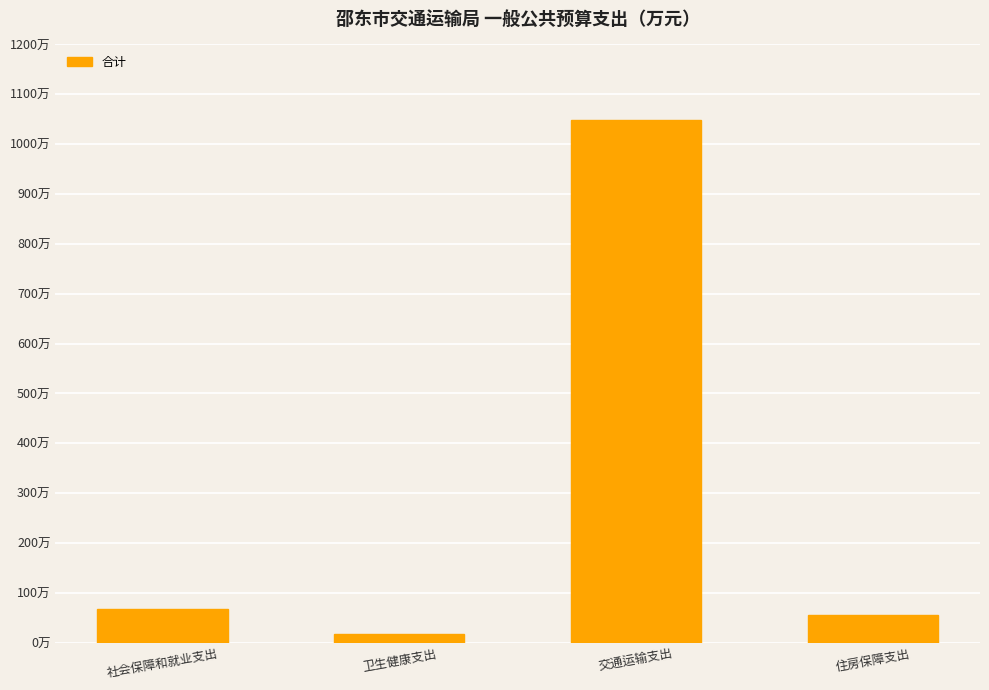

Is it true that the value at 社会保障和就业支出 is 28.7?

False